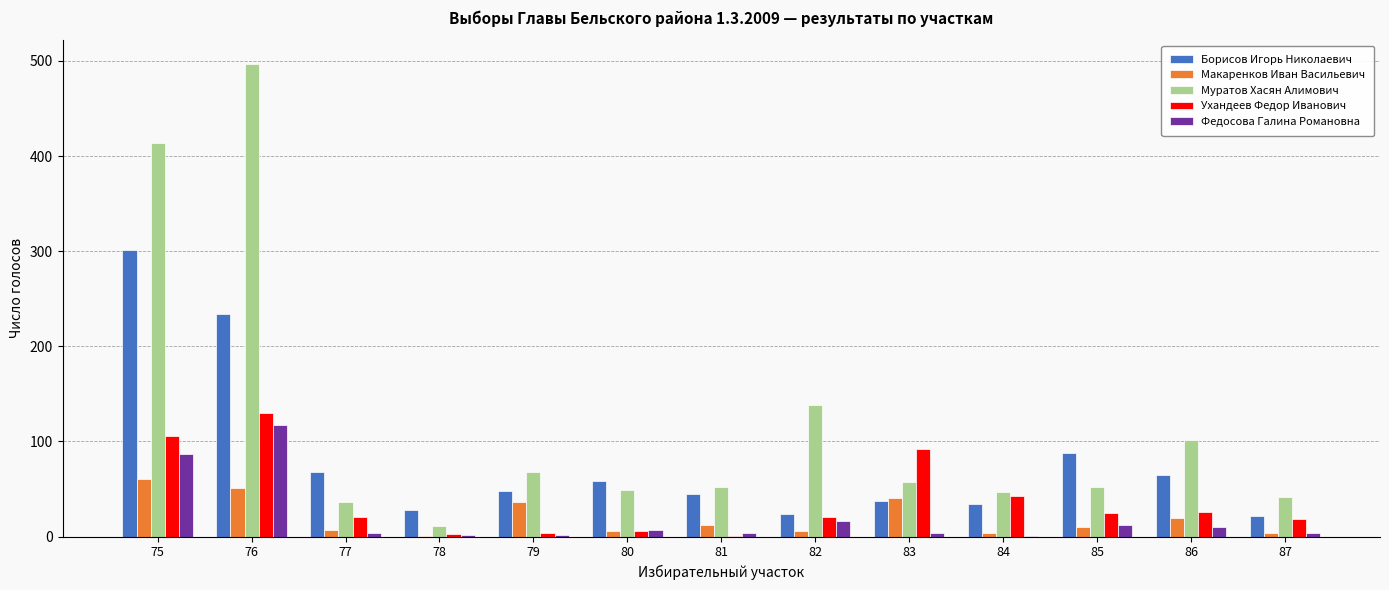

At which category is the sum across all series the highest?

76